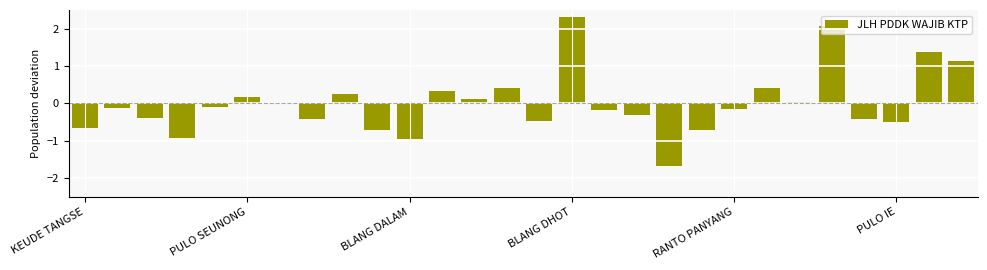

What is the maximum value shown in the chart?

2.3